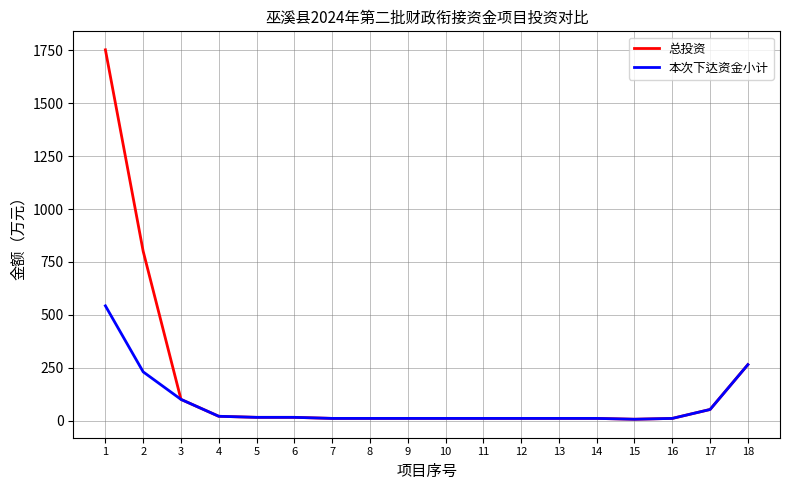

Rank the series by their maximum value, from highest to lowest.

总投资, 本次下达资金小计